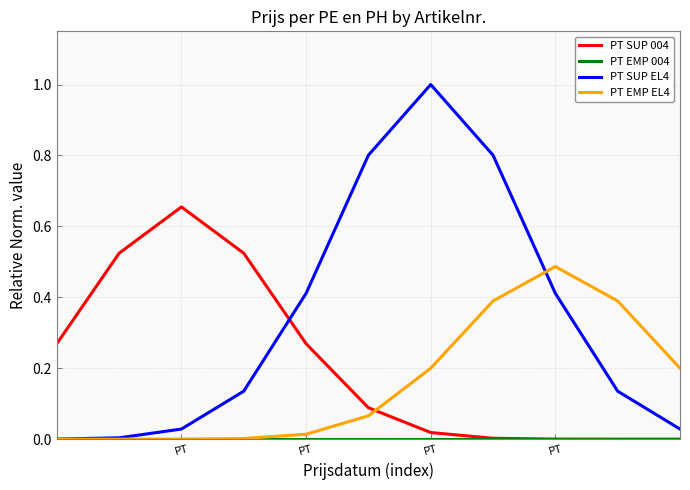

After their last crossing, which series has the higher values: PT SUP EL4 or PT SUP 004?

PT SUP EL4